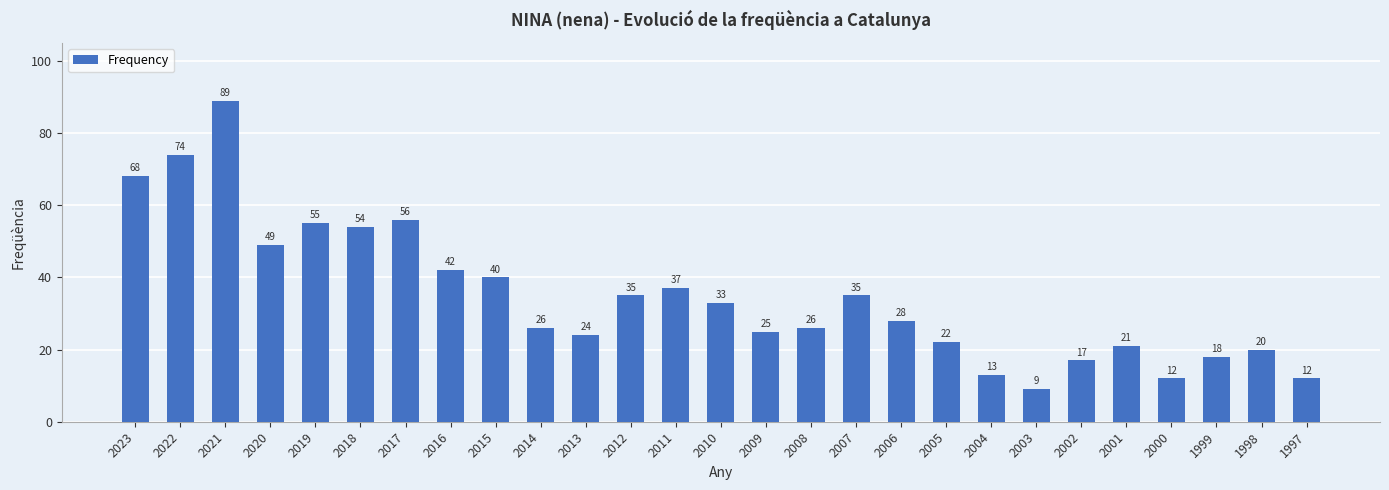

The value at 2020 is 26. True or false?

False